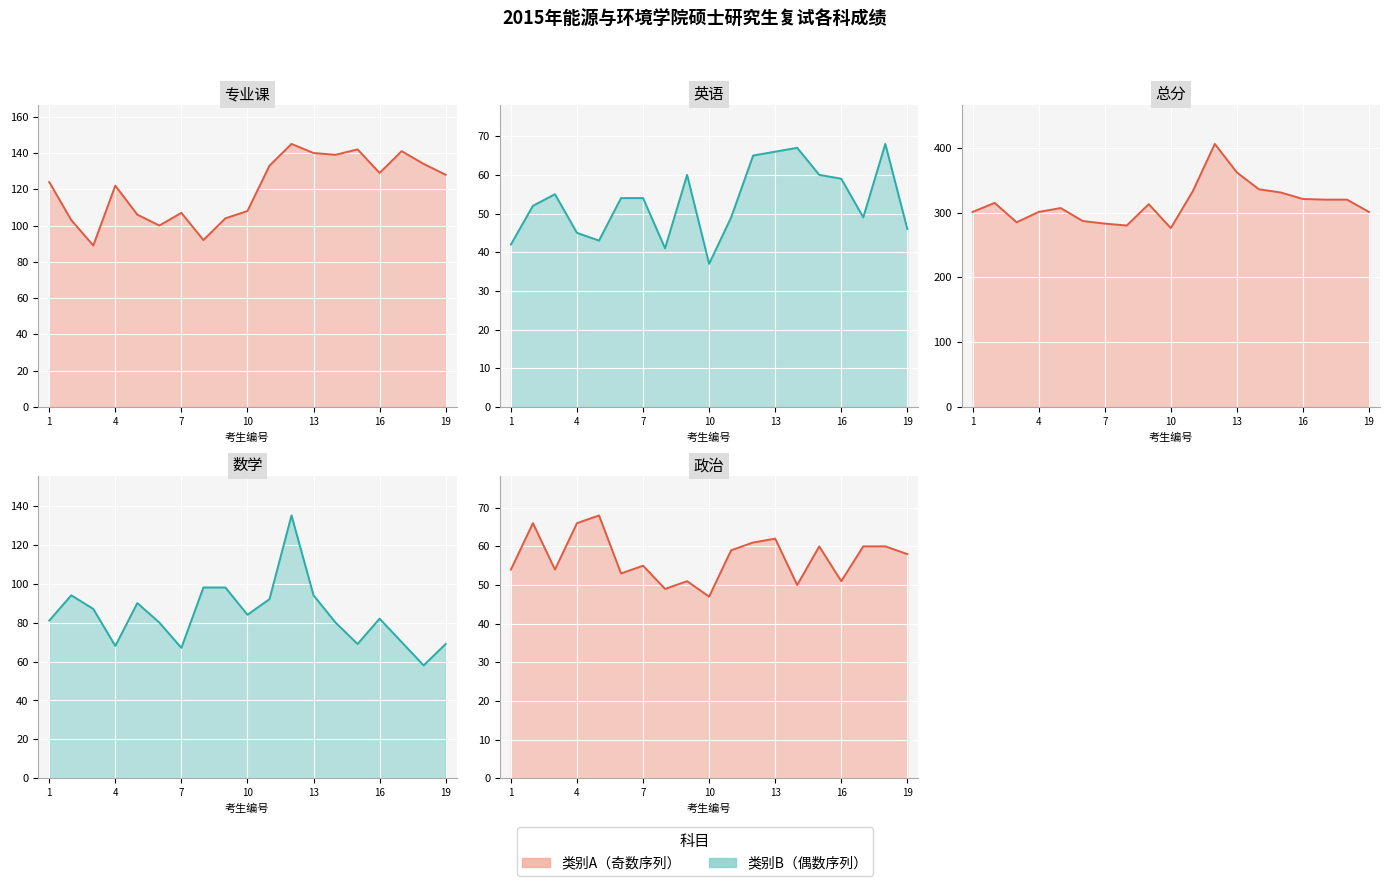

Reading left to right, extract all data points from this chart.

专业课 line: 124	103	89	122	106	100	107	92	104	108	133	145	140	139	142	129	141	134	128
英语 line: 42	52	55	45	43	54	54	41	60	37	49	65	66	67	60	59	49	68	46
总分 line: 301	315	285	301	307	287	283	280	313	276	333	406	362	336	331	321	320	320	301
数学 line: 81	94	87	68	90	80	67	98	98	84	92	135	94	80	69	82	70	58	69
政治 line: 54	66	54	66	68	53	55	49	51	47	59	61	62	50	60	51	60	60	58